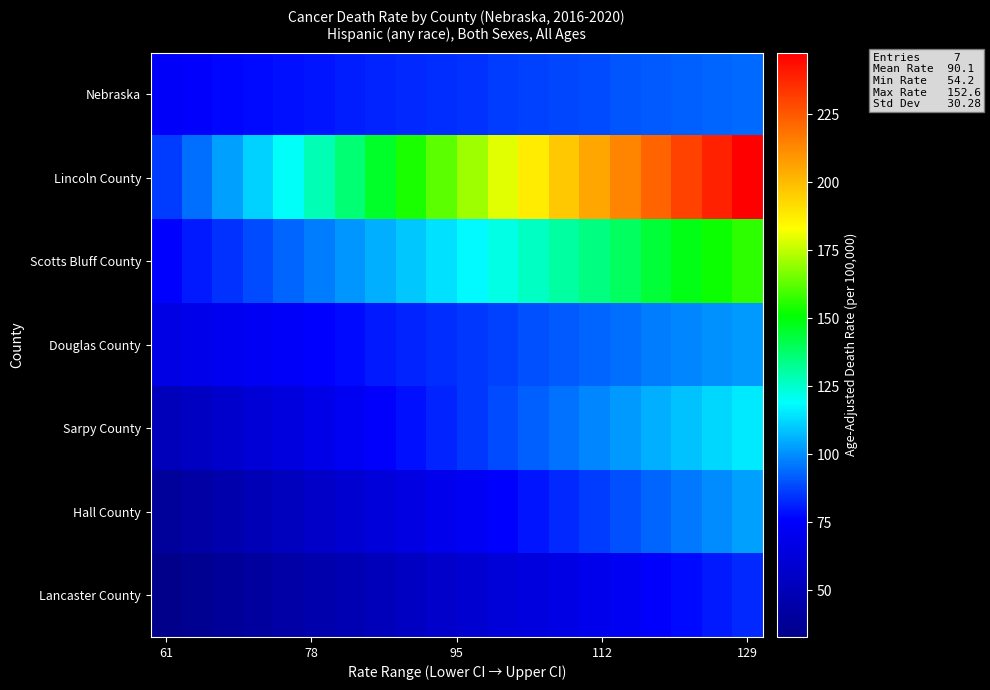

At which category is the sum across all series the highest?

129